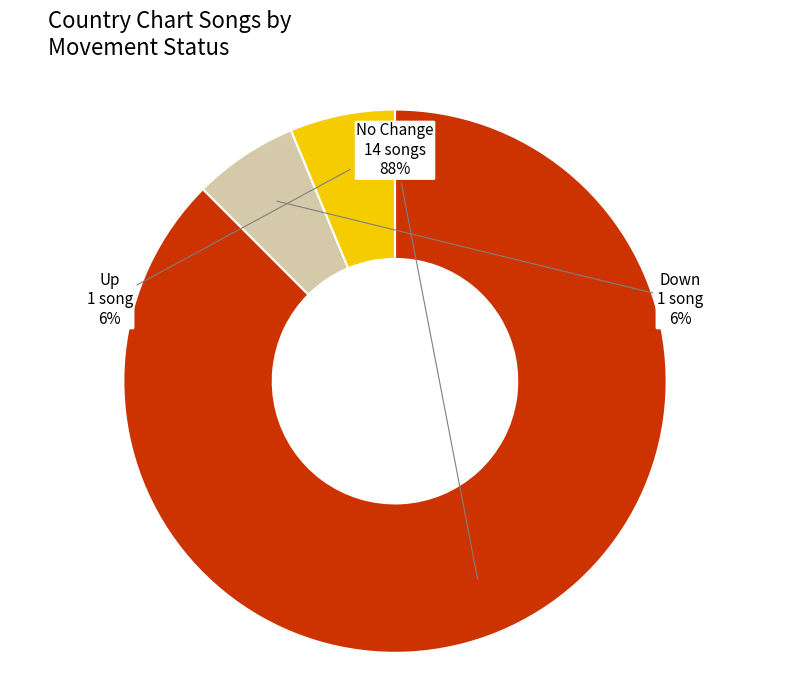

To the nearest percent, what is the average slice percentage?

33%